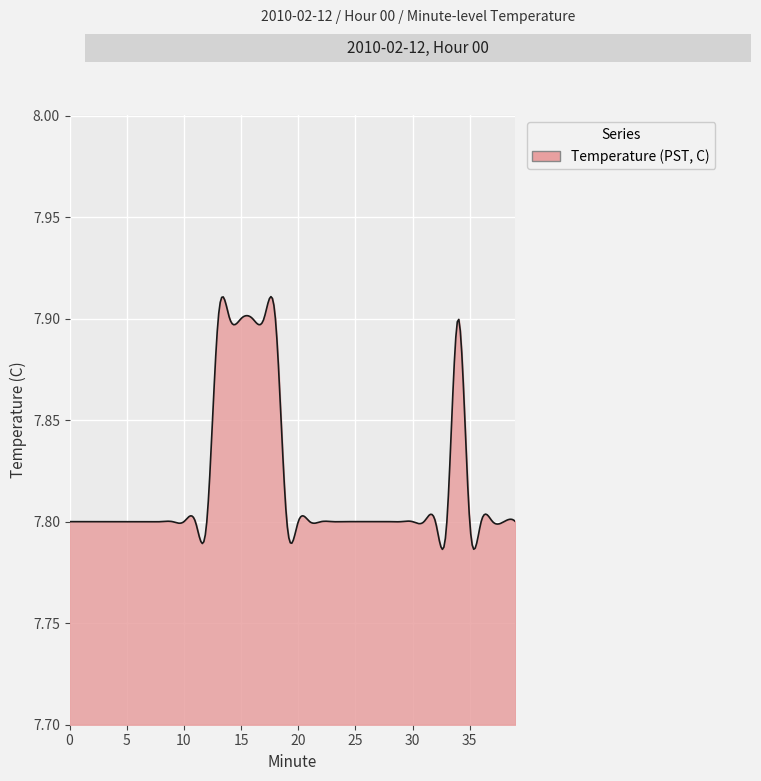

Reading left to right, what are all the values shown in this chart?

7.8	7.8	7.8	7.8	7.8	7.8	7.8	7.8	7.8	7.8	7.8	7.8	7.8	7.9	7.9	7.9	7.9	7.9	7.9	7.8	7.8	7.8	7.8	7.8	7.8	7.8	7.8	7.8	7.8	7.8	7.8	7.8	7.8	7.8	7.9	7.8	7.8	7.8	7.8	7.8